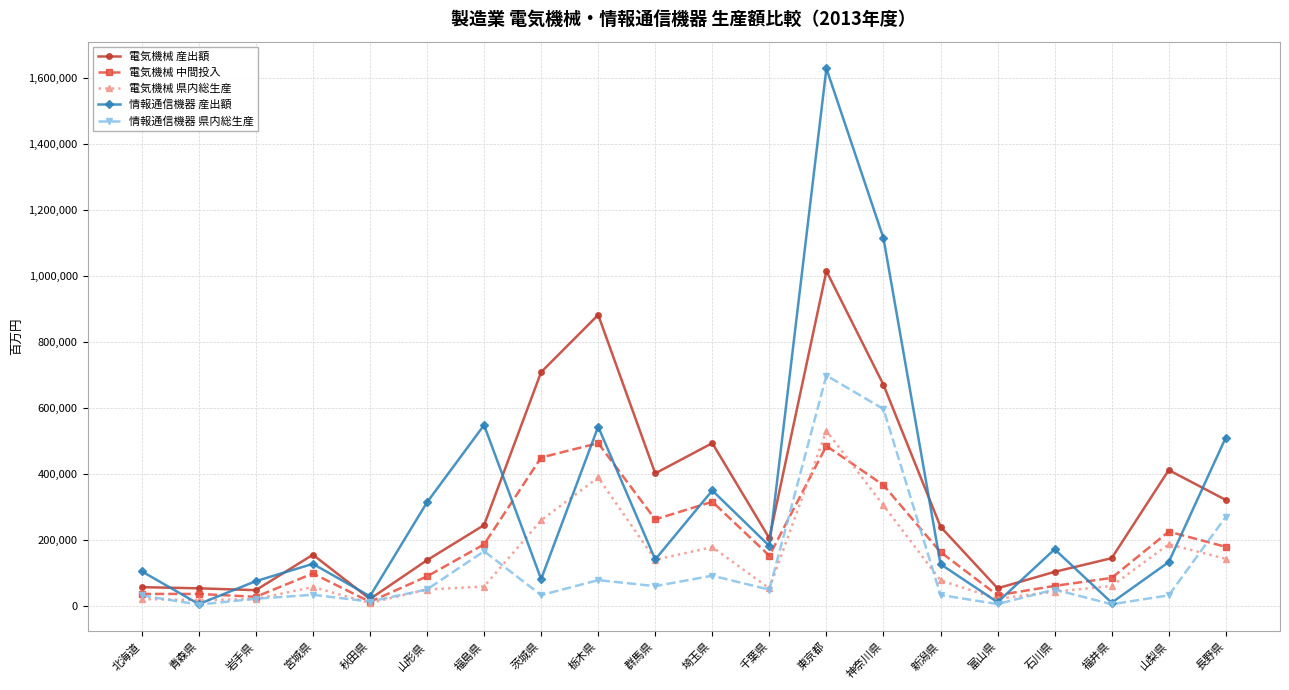

Is it true that 電気機械 産出額 equals 609997 at 栃木県?

False